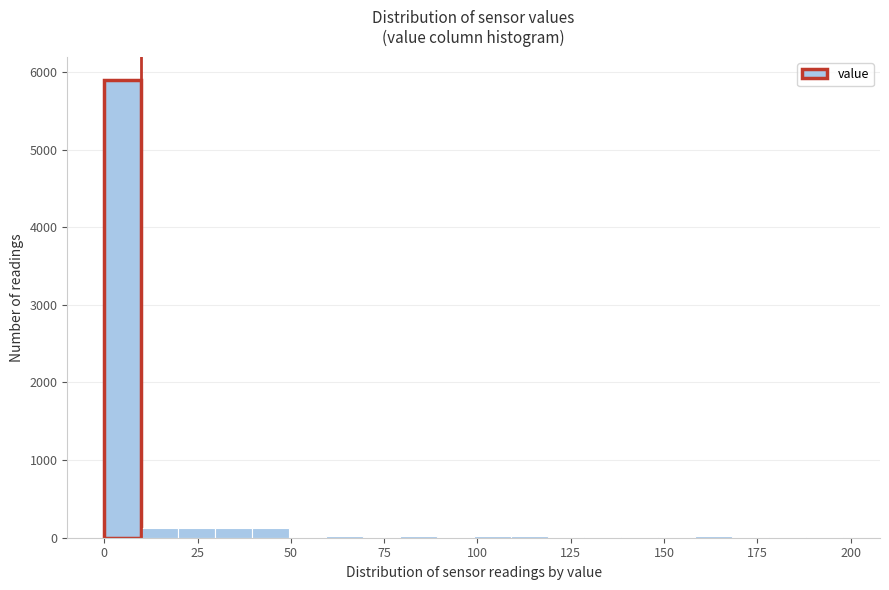

Around what value on the x-axis is the tallest bar? Give the approximate position of its centre, as read against the axis.

5